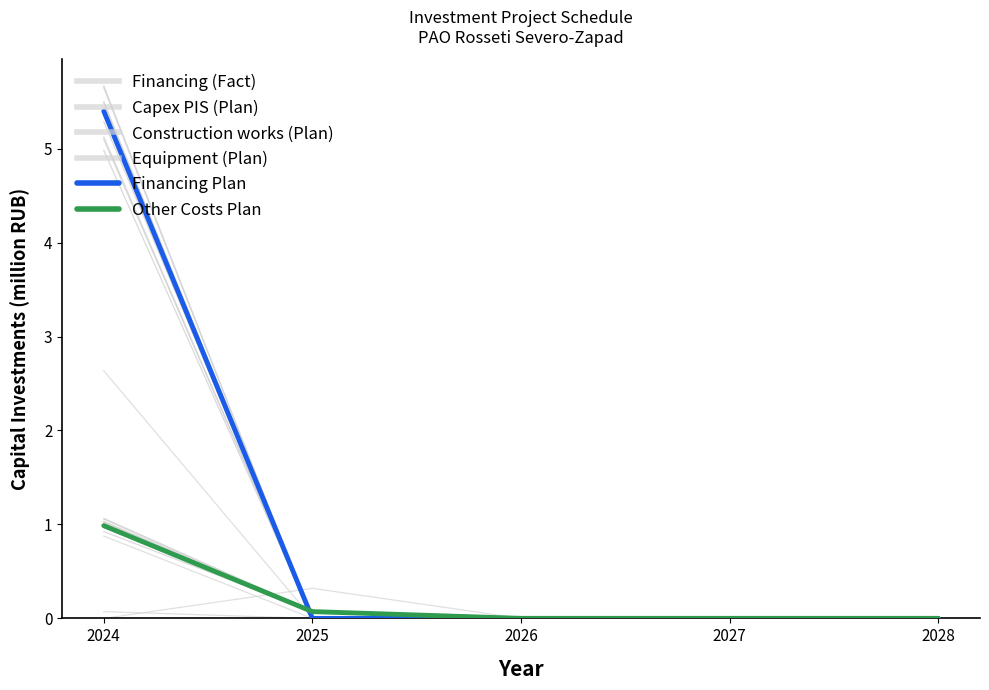

At which label is Construction works (Plan) closest to 0?

2025